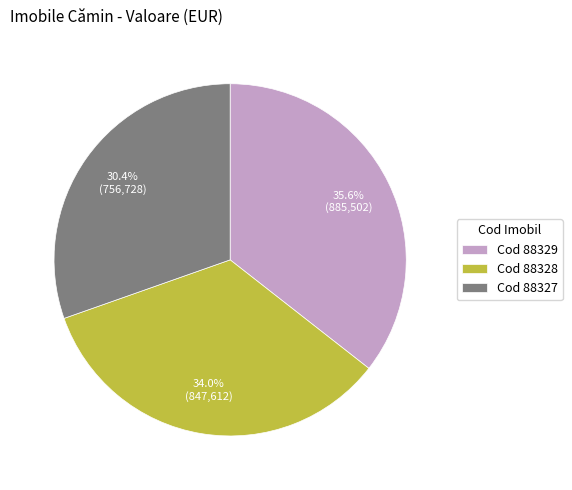

Combined, do Cod 88327 and Cod 88328 account for over 50%?

Yes